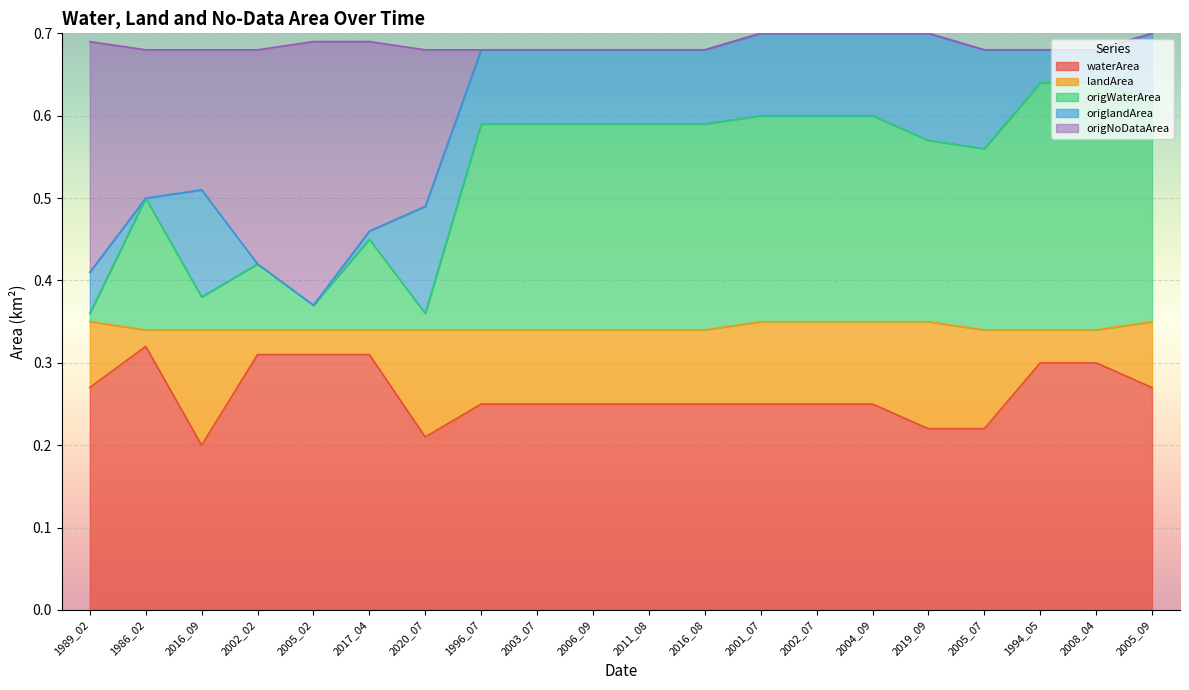

What are all the series names shown in the legend?

waterArea, landArea, origWaterArea, origlandArea, origNoDataArea